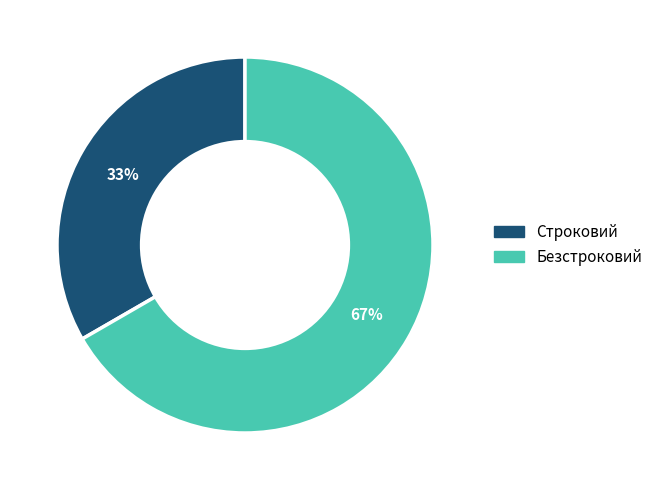

What is the ratio of the value at Безстроковий to the value at Строковий?

2.0